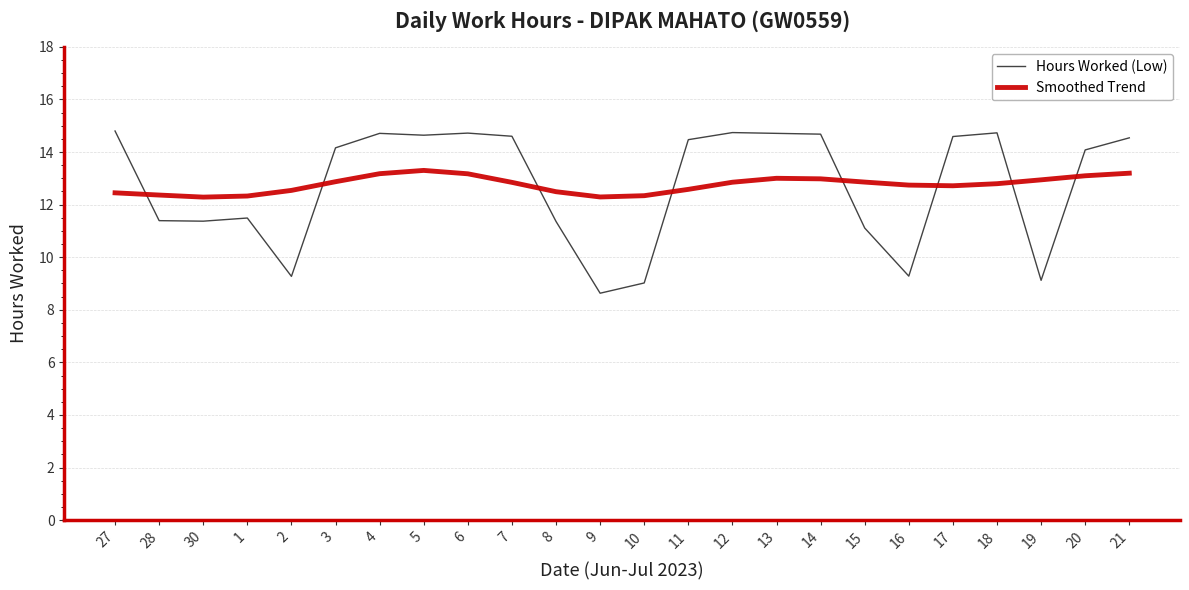

How many times do Hours Worked (Low) and Smoothed Trend cross each other?

8